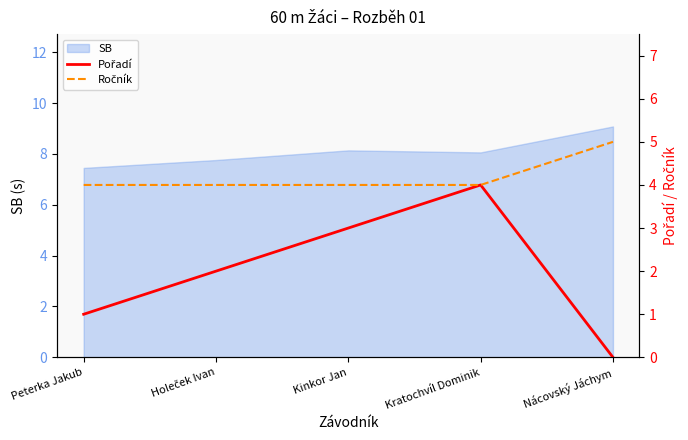

How many values in Pořadí are above zero?

4